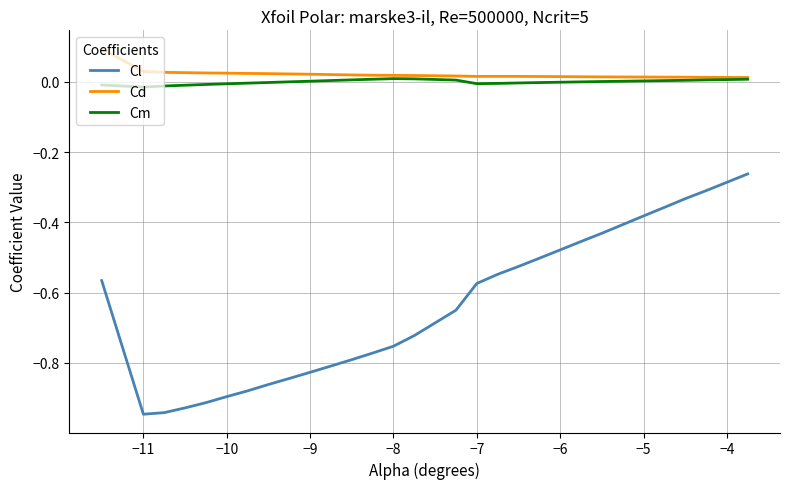

Which series has the largest total across all categories?

Cd